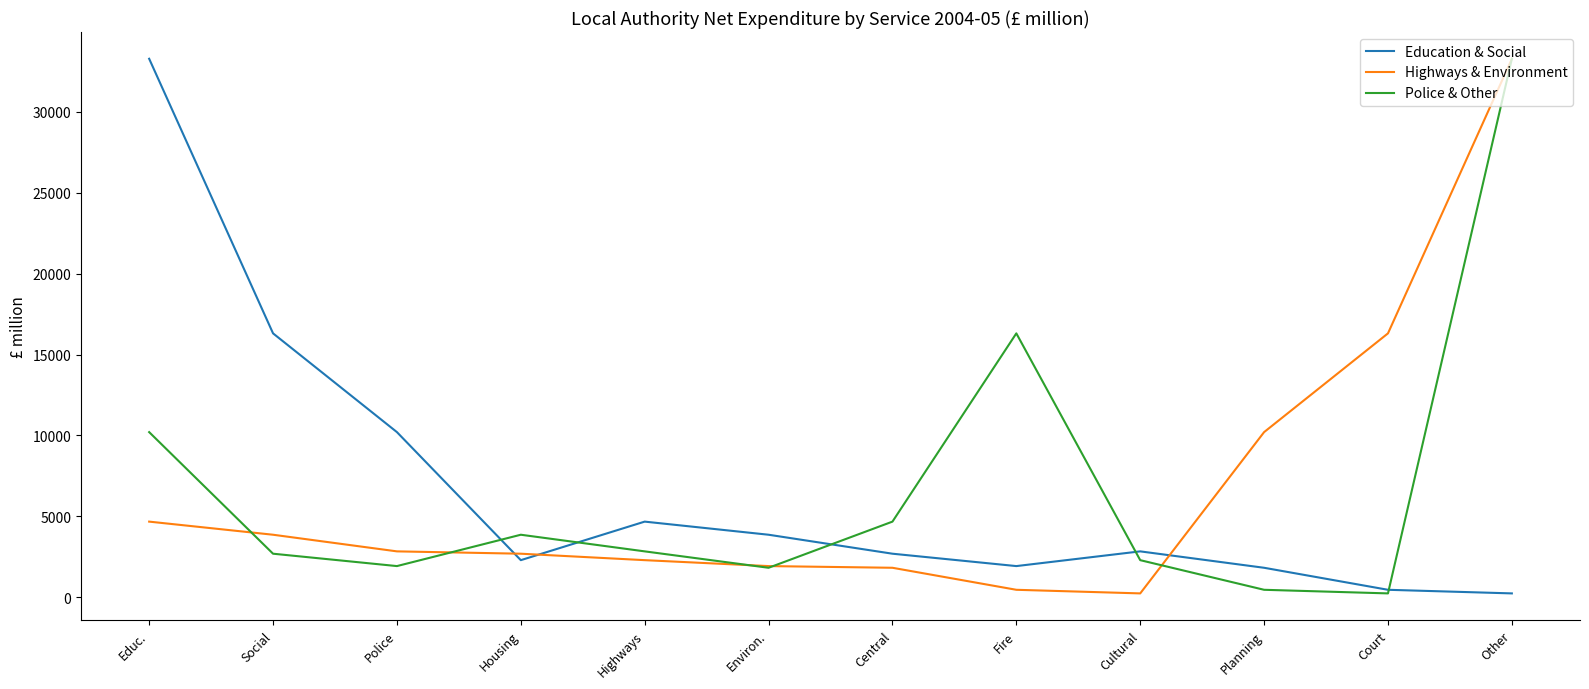

What is the difference between the highest and lowest values at Highways?

2381.8